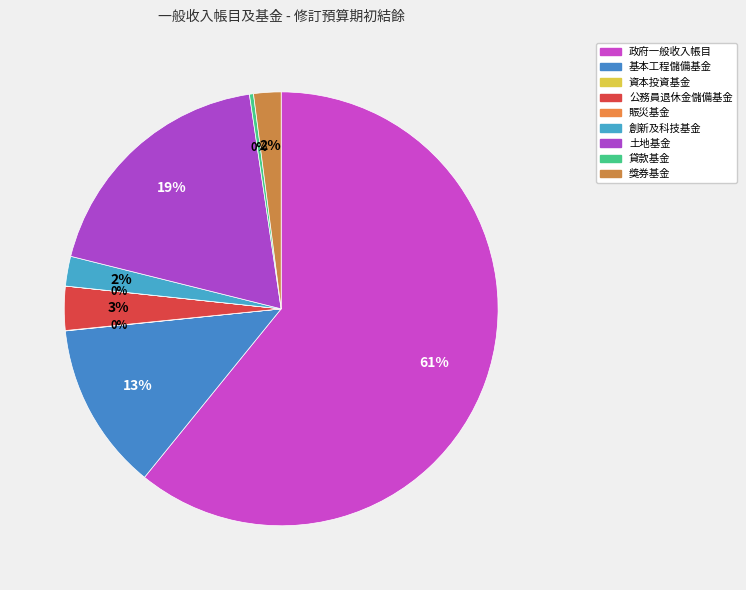

What is the ratio of the value at 獎券基金 to the value at 土地基金?

0.1